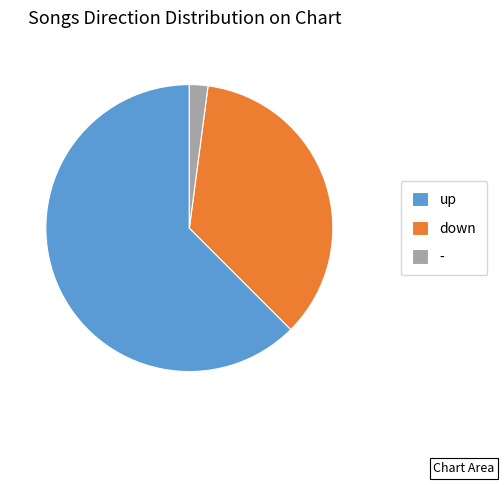

Do down and up together represent more than half of the pie?

Yes